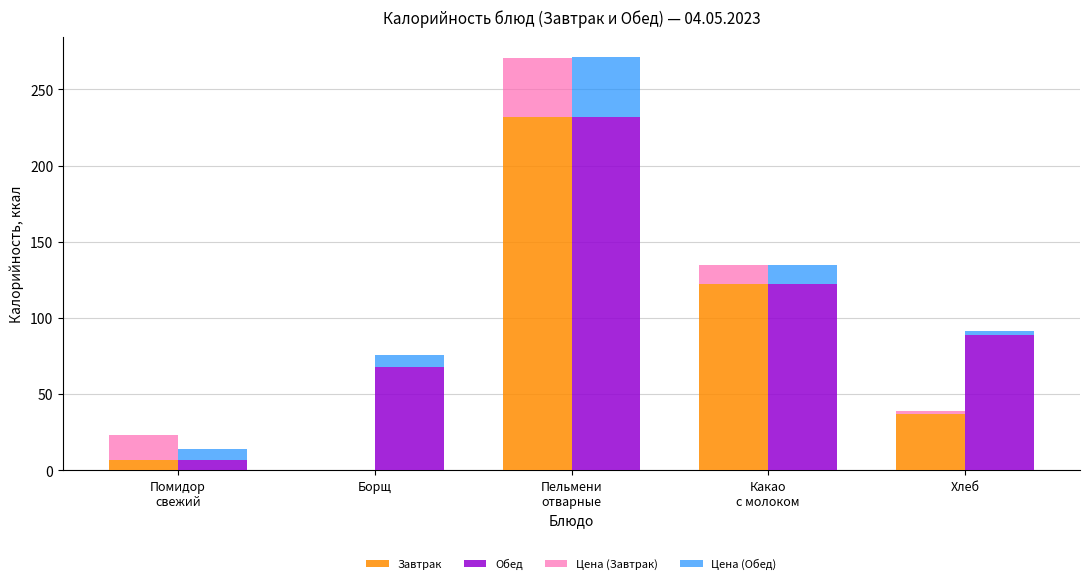

Between Борщ and Какао
с молоком, which series saw the biggest shift?

Завтрак